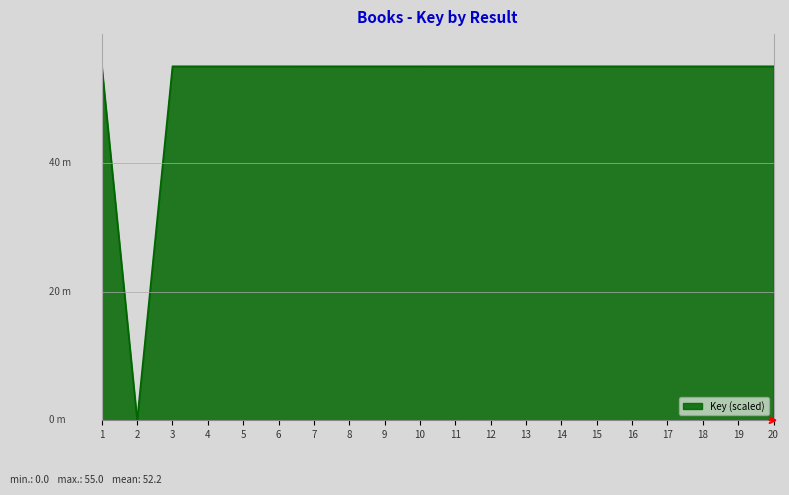

True or false: there are more than 2 points higher than both neighbors.

True